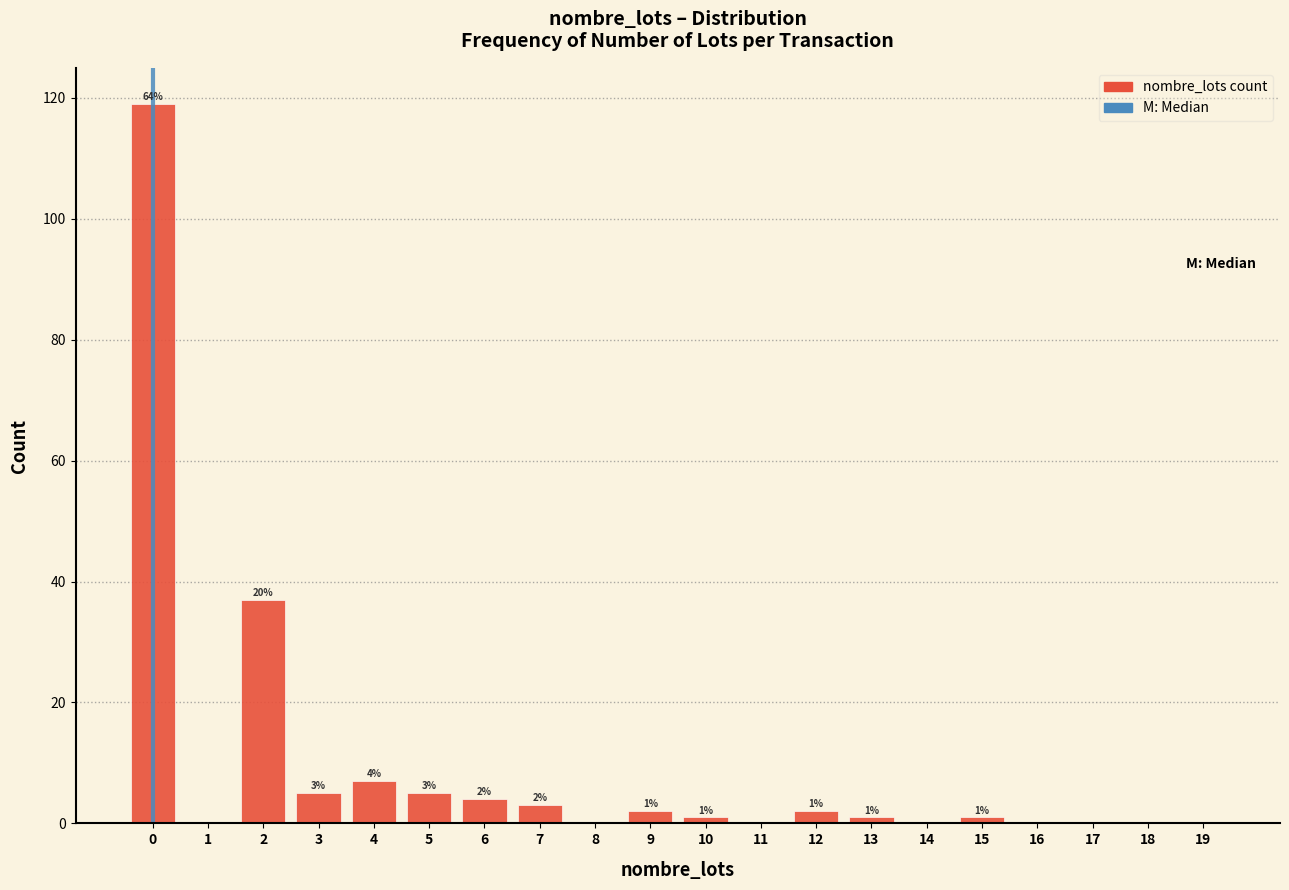

Reading left to right, transcribe all the data shown in this chart.

0=119	1=0	2=37	3=5	4=7	5=5	6=4	7=3	8=0	9=2	10=1	11=0	12=2	13=1	14=0	15=1	16=0	17=0	18=0	19=0